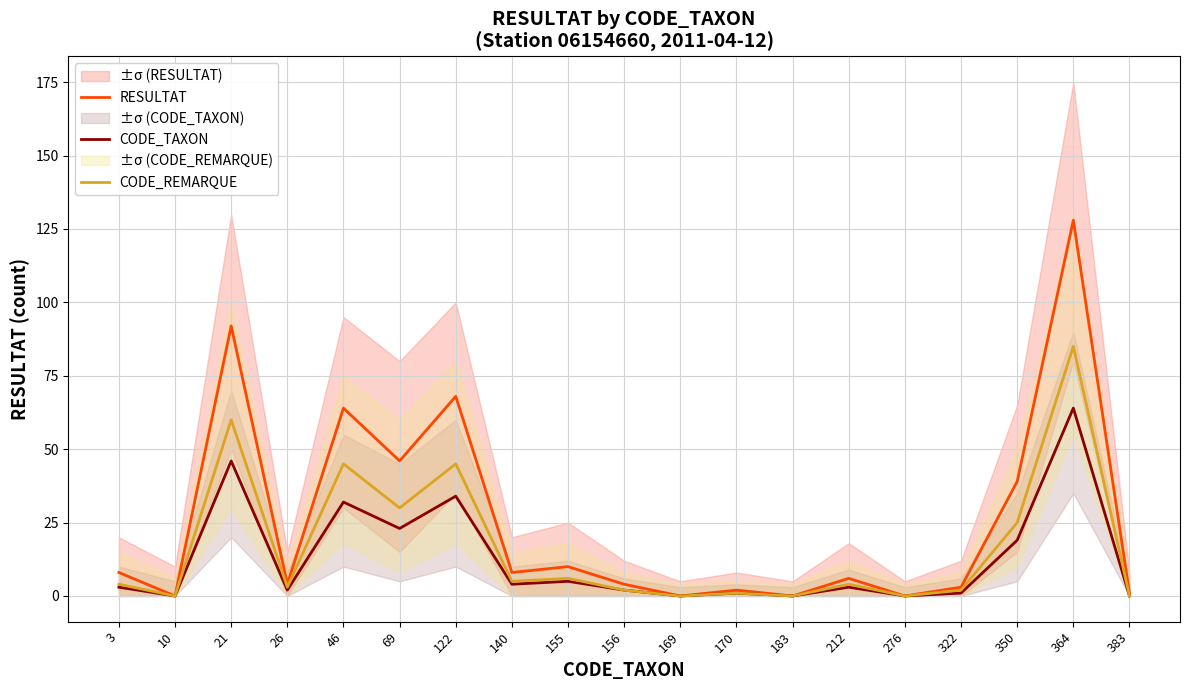

At which label does CODE_REMARQUE reach its peak?

364